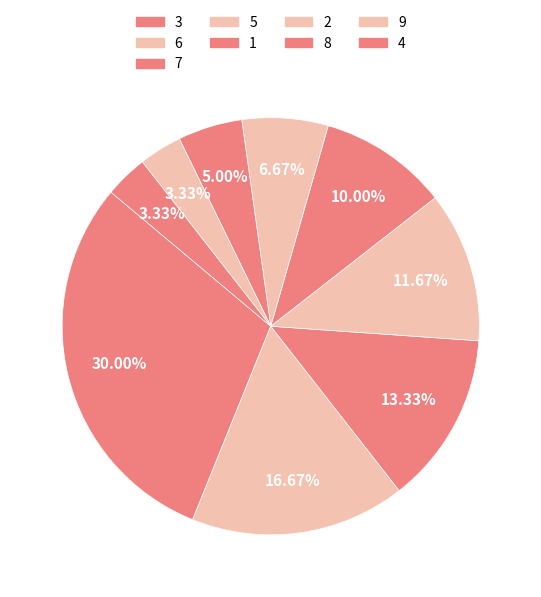

The 7 slice represents 24% of the pie. True or false?

False